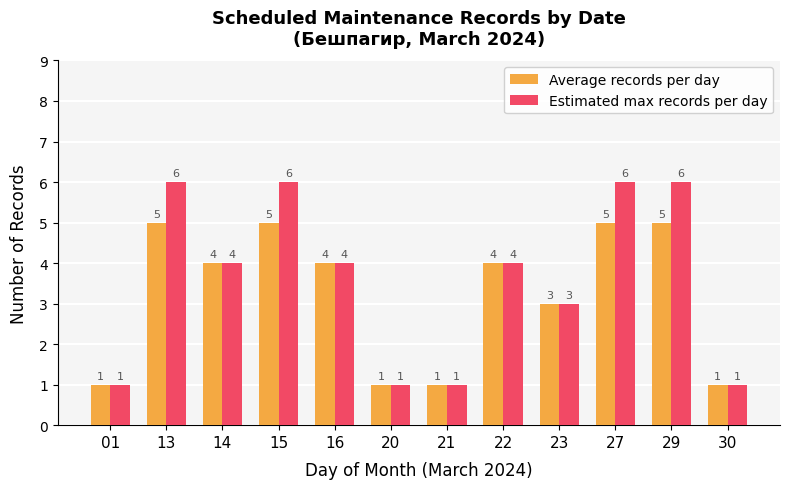

Reading right to left, list all the values displayed in this chart.

Average records per day: 1	5	5	3	4	1	1	4	5	4	5	1
Estimated max records per day: 1	6	6	3	4	1	1	4	6	4	6	1